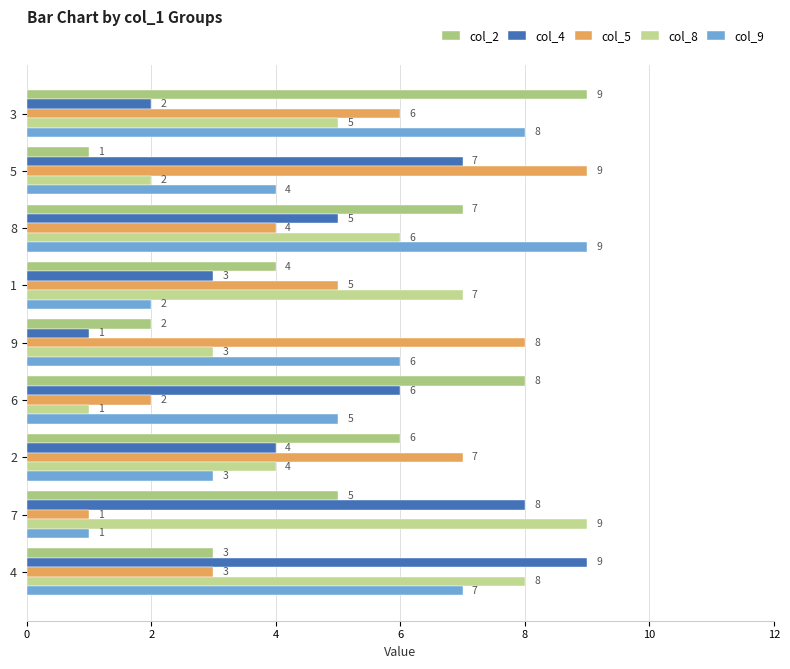

What is the difference between the highest and lowest values at 6?

7